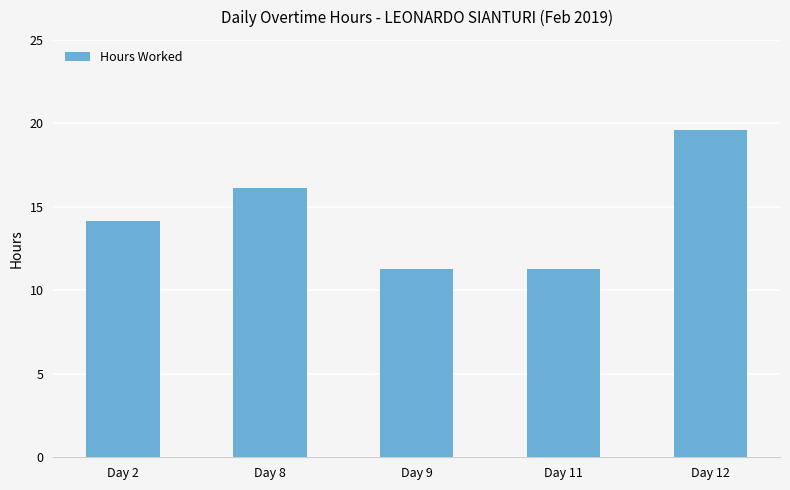

What is the change in value from Day 11 to Day 12?

+8.4